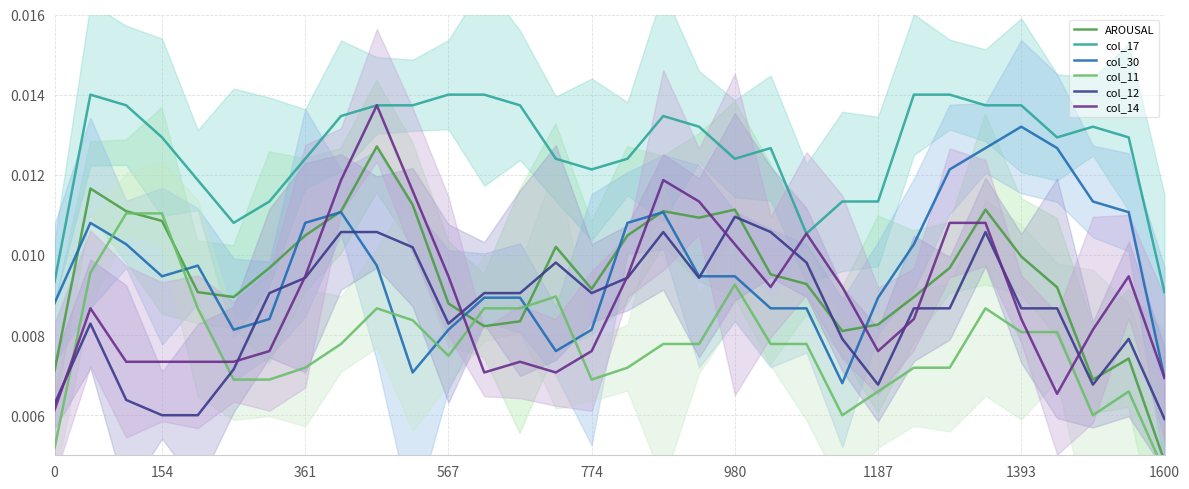

At which label is col_17 closest to 0?

1600